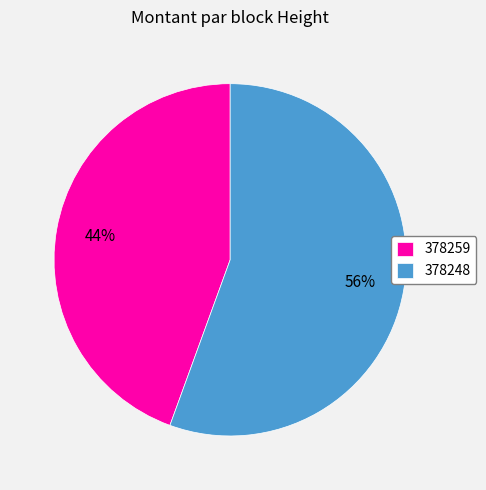

To the nearest percent, what portion does 378259 represent?

44%